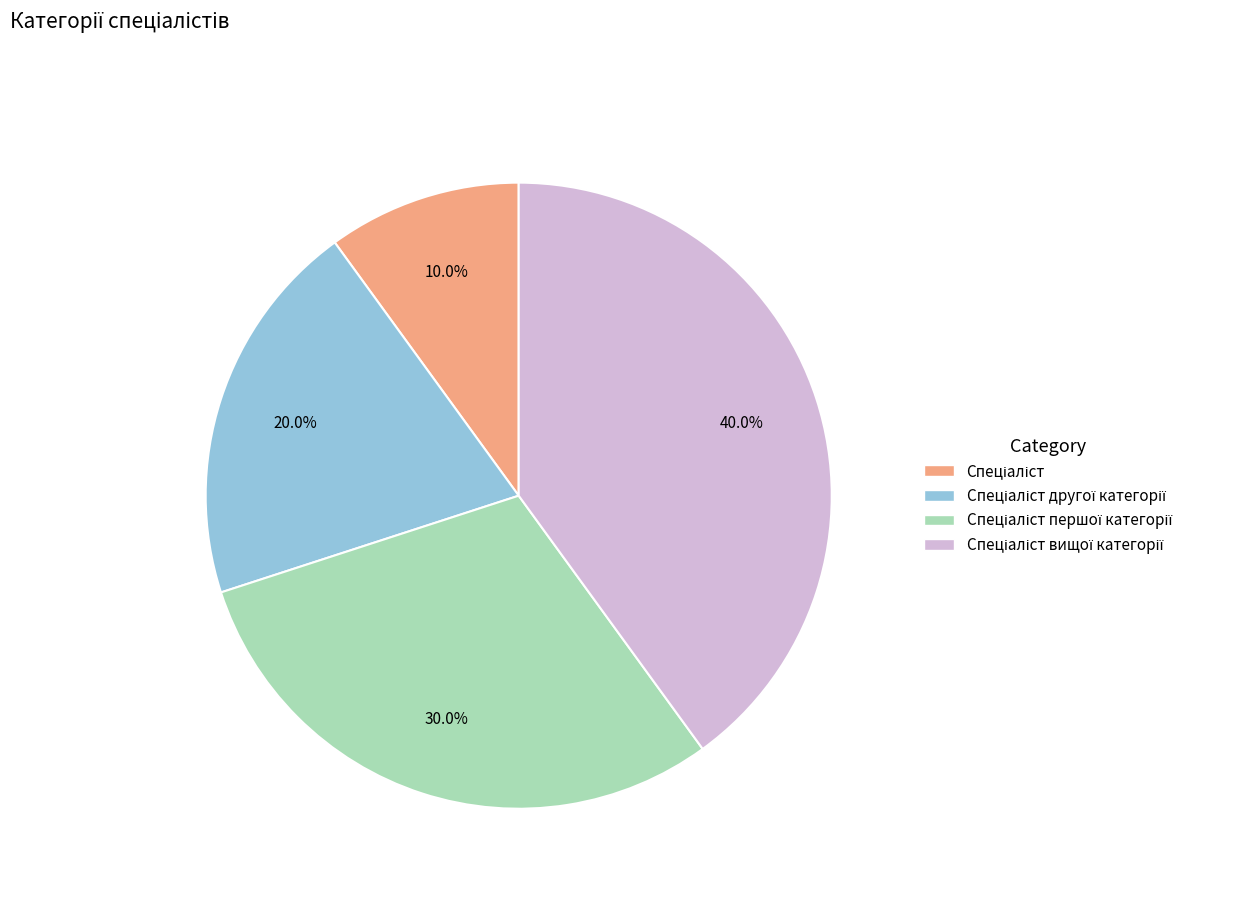

Is there any slice that represents more than half of the pie?

No